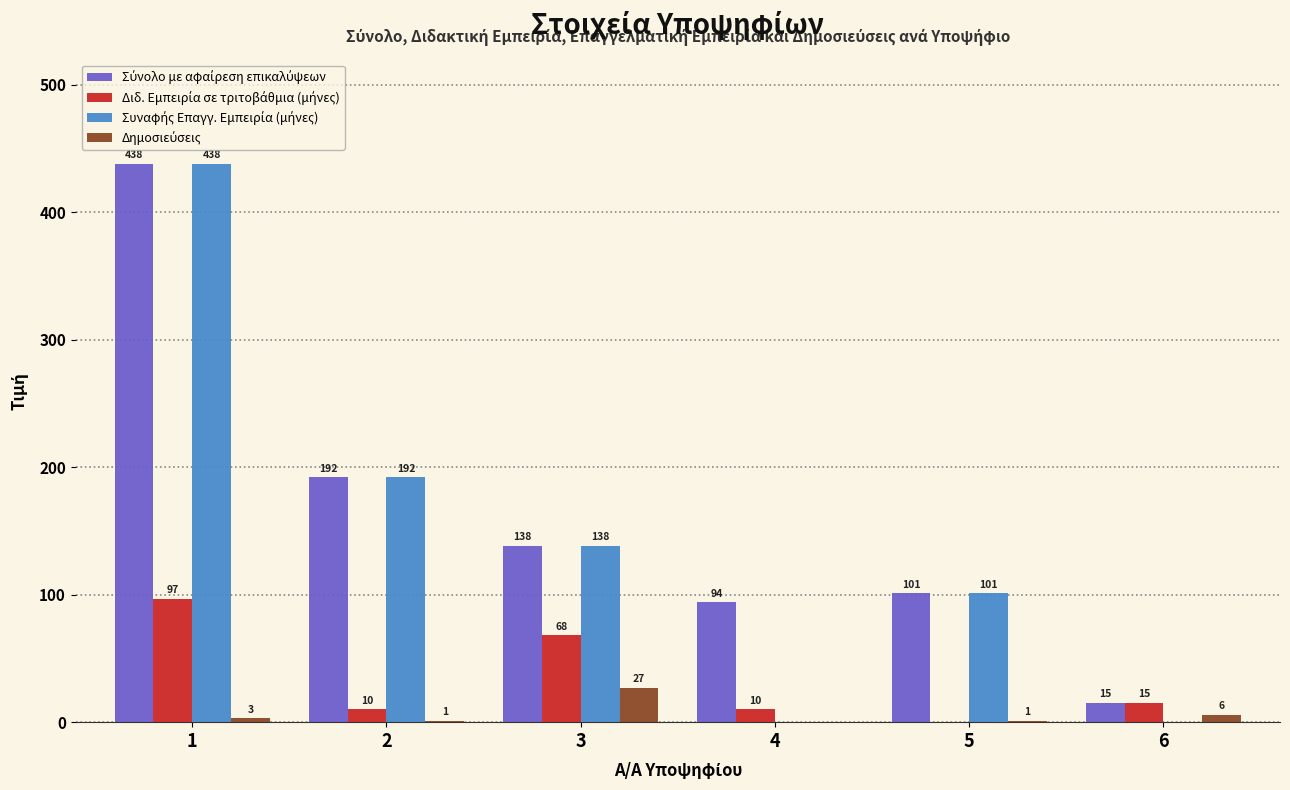

What is the total value across all series at 2?

395